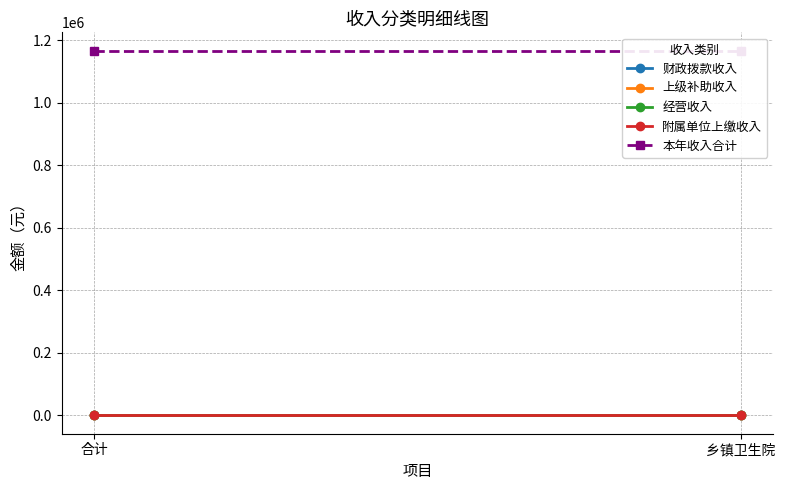

Count the number of data series in this chart.

5